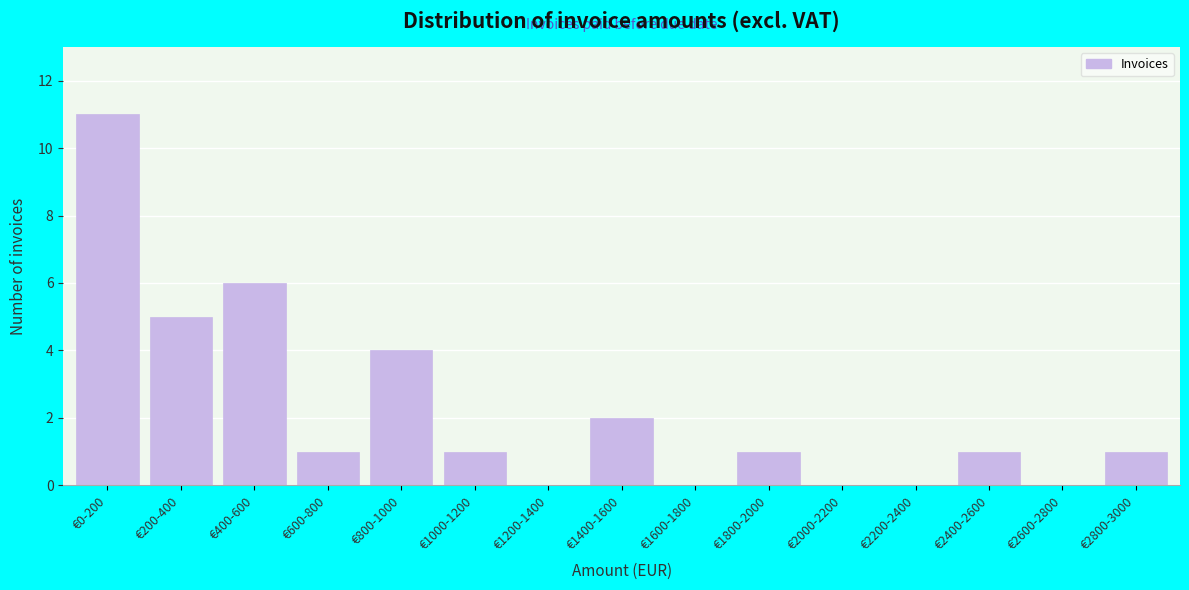

Reading right to left, extract all data points from this chart.

€2800-3000=1	€2600-2800=0	€2400-2600=1	€2200-2400=0	€2000-2200=0	€1800-2000=1	€1600-1800=0	€1400-1600=2	€1200-1400=0	€1000-1200=1	€800-1000=4	€600-800=1	€400-600=6	€200-400=5	€0-200=11